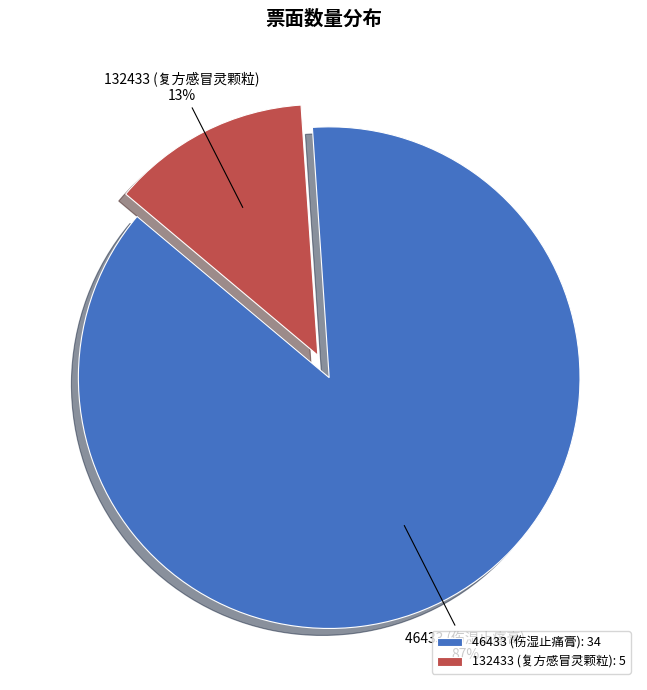

What is the largest slice in the pie chart?

46433 (伤湿止痛膏)